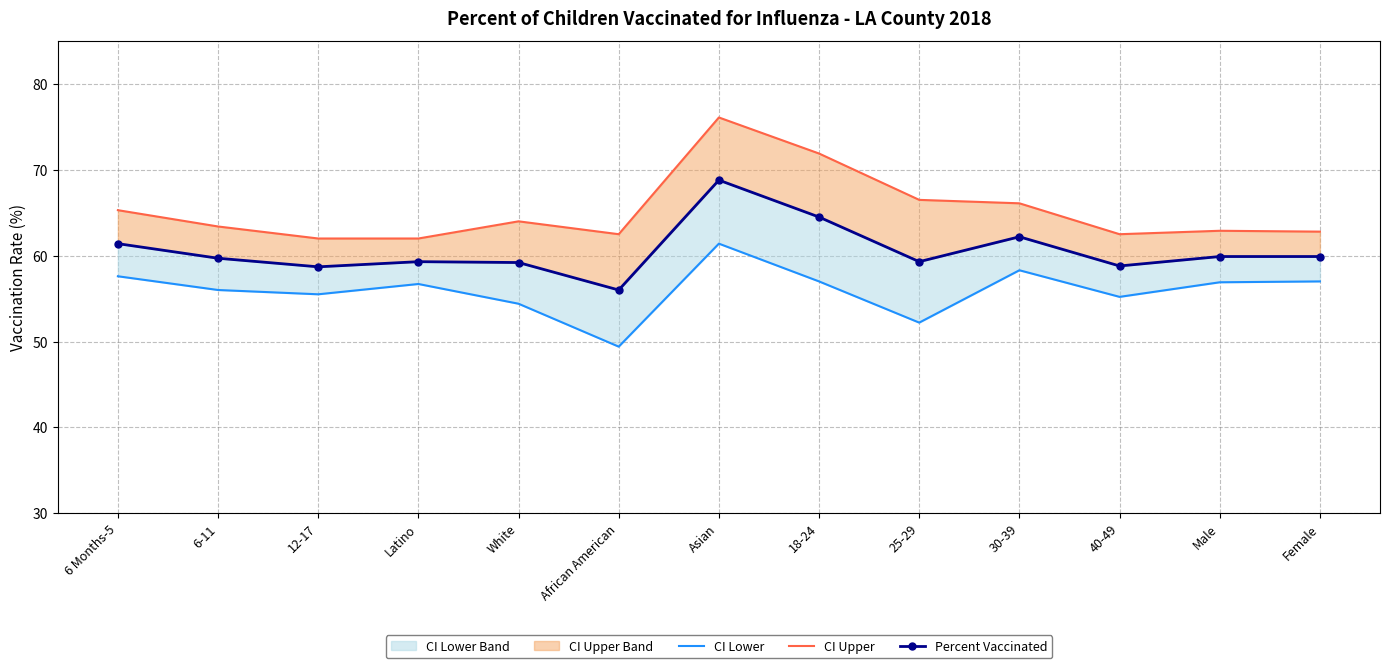

The value of CI Upper at 40-49 is 62.5. True or false?

True